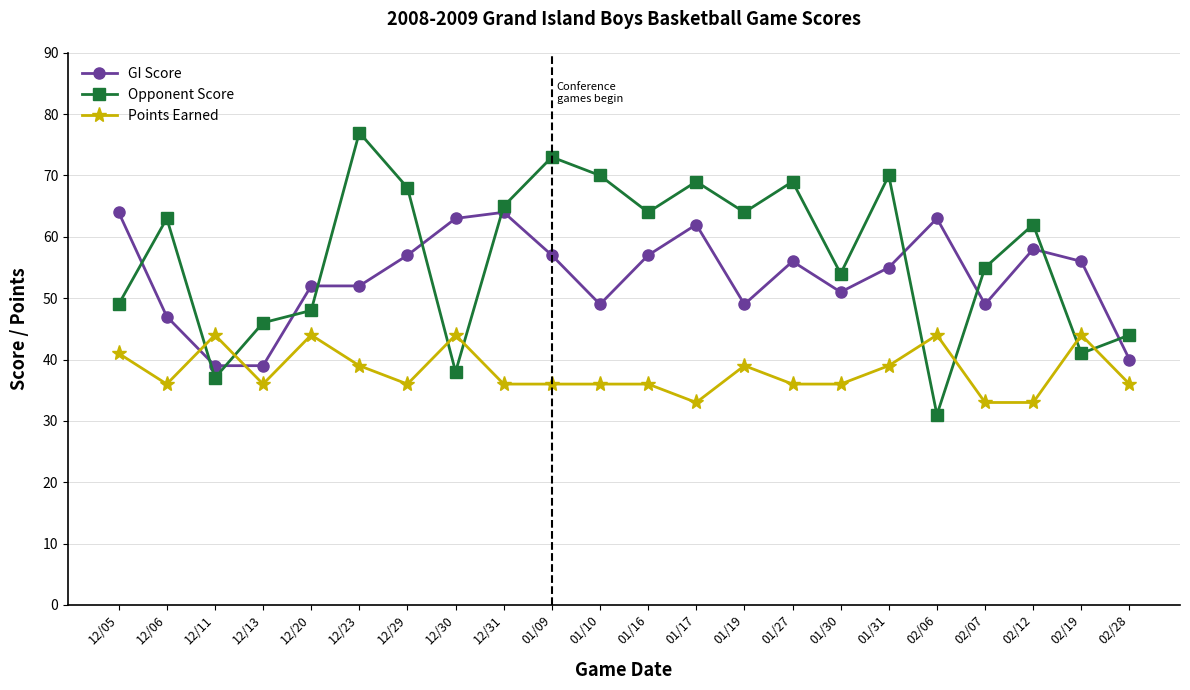

Where do Opponent Score and GI Score first cross each other?

12/05 and 12/06